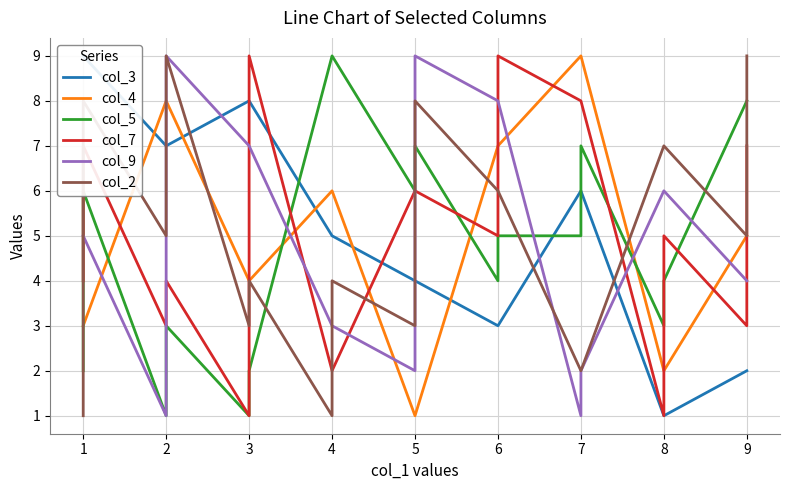

Where is the first local minimum for col_9?

2